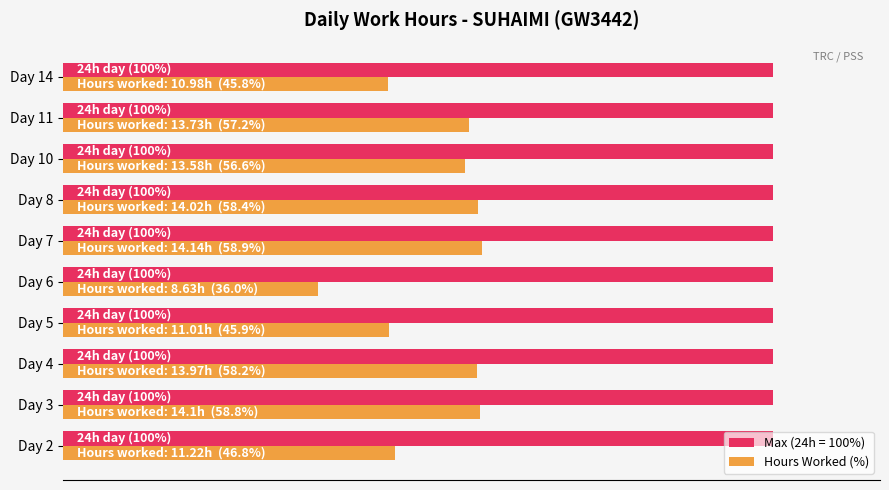

What are all the series names shown in the legend?

Max (24h = 100%), Hours Worked (%)